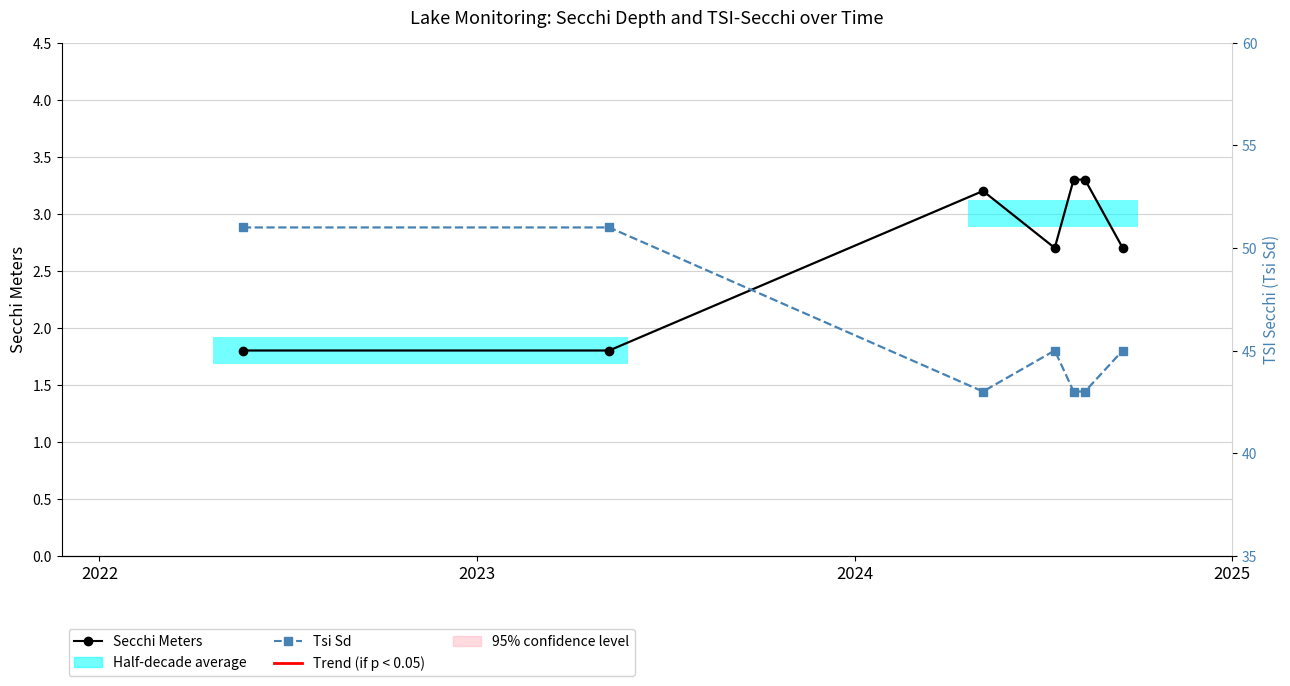

Reading left to right, list all the values displayed in this chart.

Secchi Meters: 1.8	1.8	3.2	2.7	3.3	3.3	2.7
Tsi Sd: 51.0	51.0	43.0	45.0	43.0	43.0	45.0